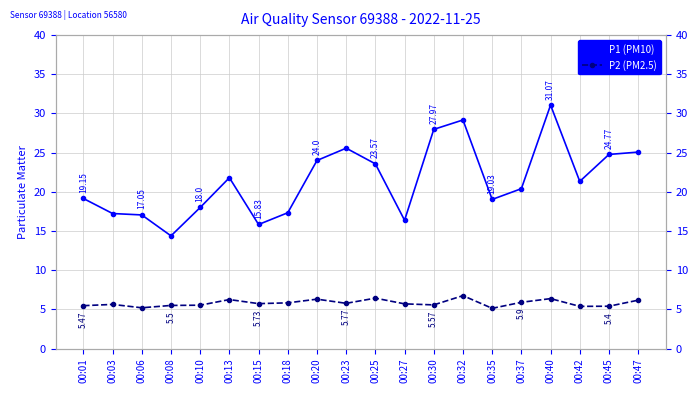

In P1 (PM10), how many points are higher than both neighbors (excluding endpoints)?

4